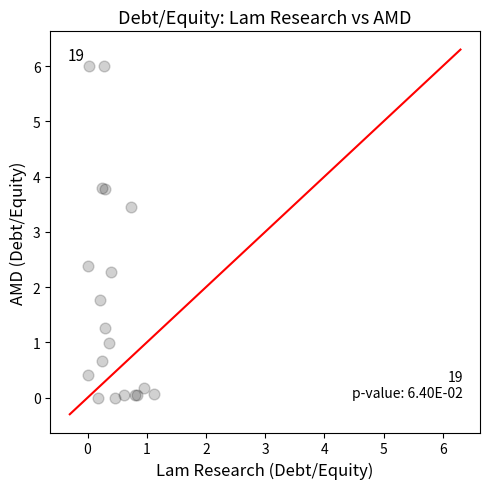

What Y value in the scatter plot is closest to 3?

3.5